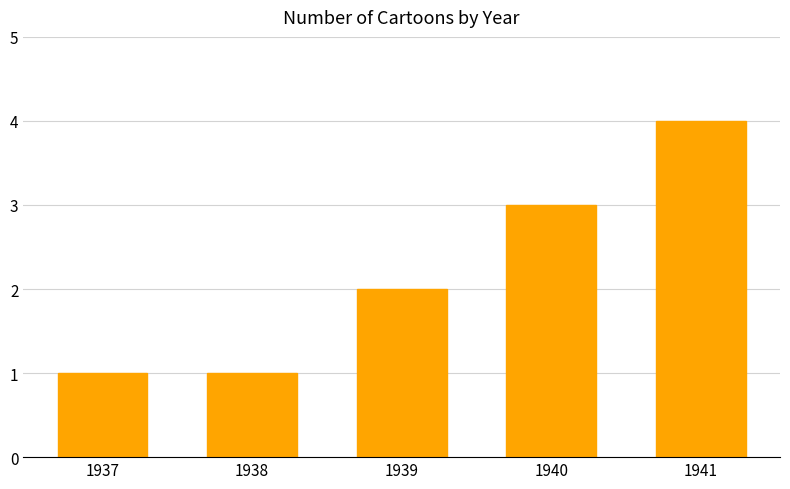

How many values are between 1 and 3?

4